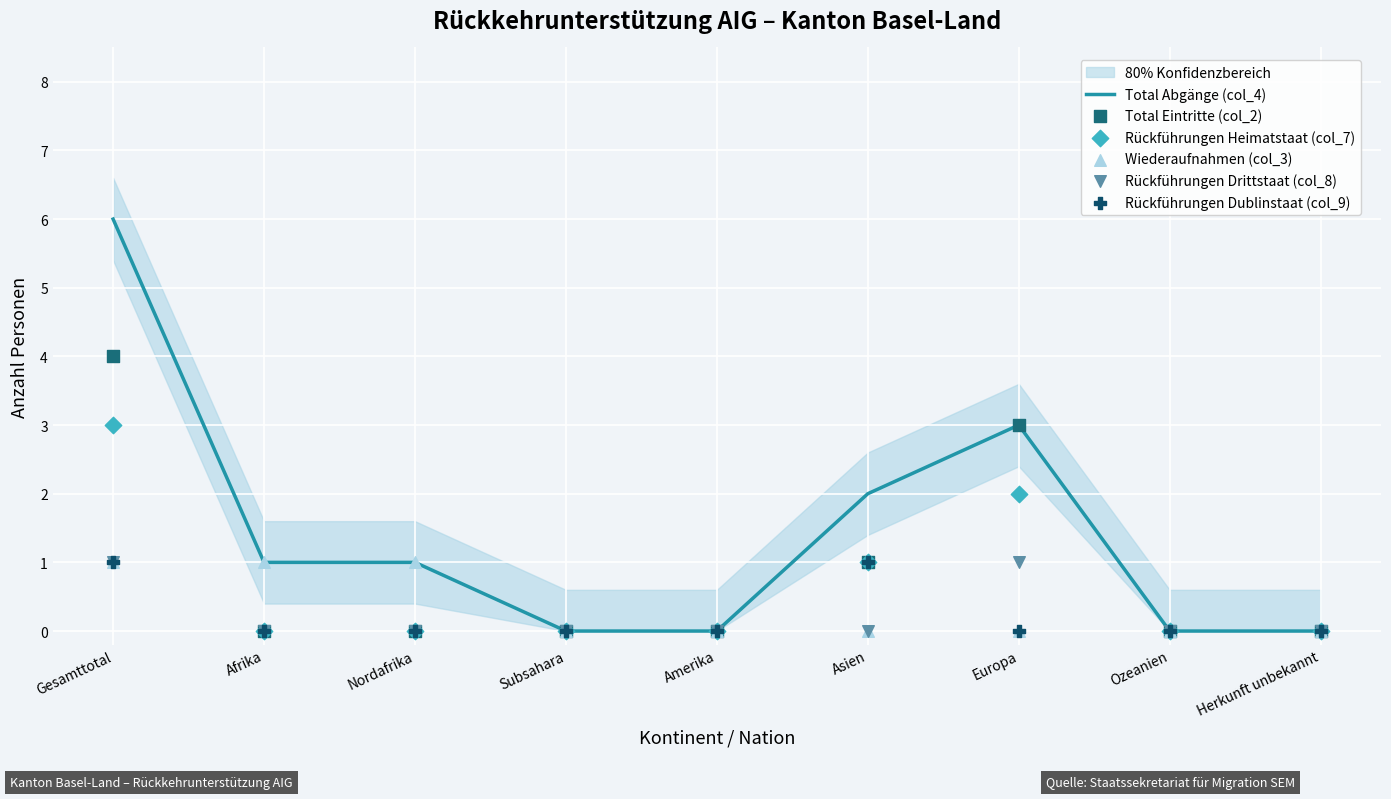

What is the total value across all series at Asien?

5